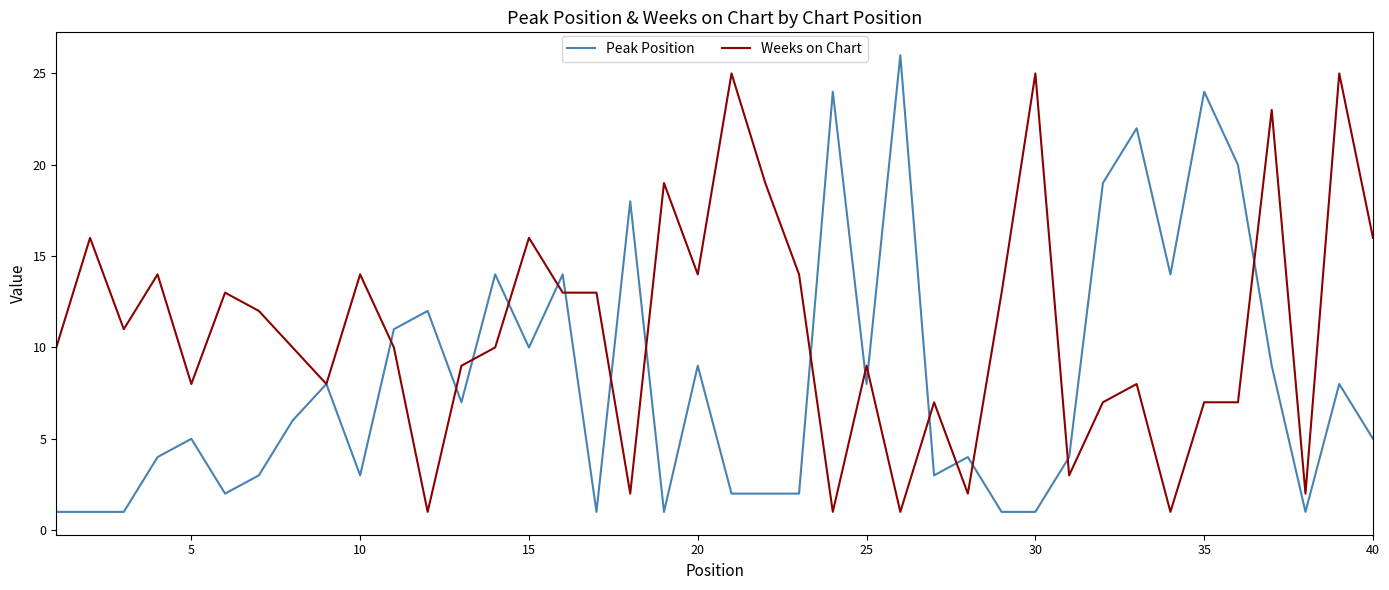

Which series has the largest total across all categories?

Weeks on Chart